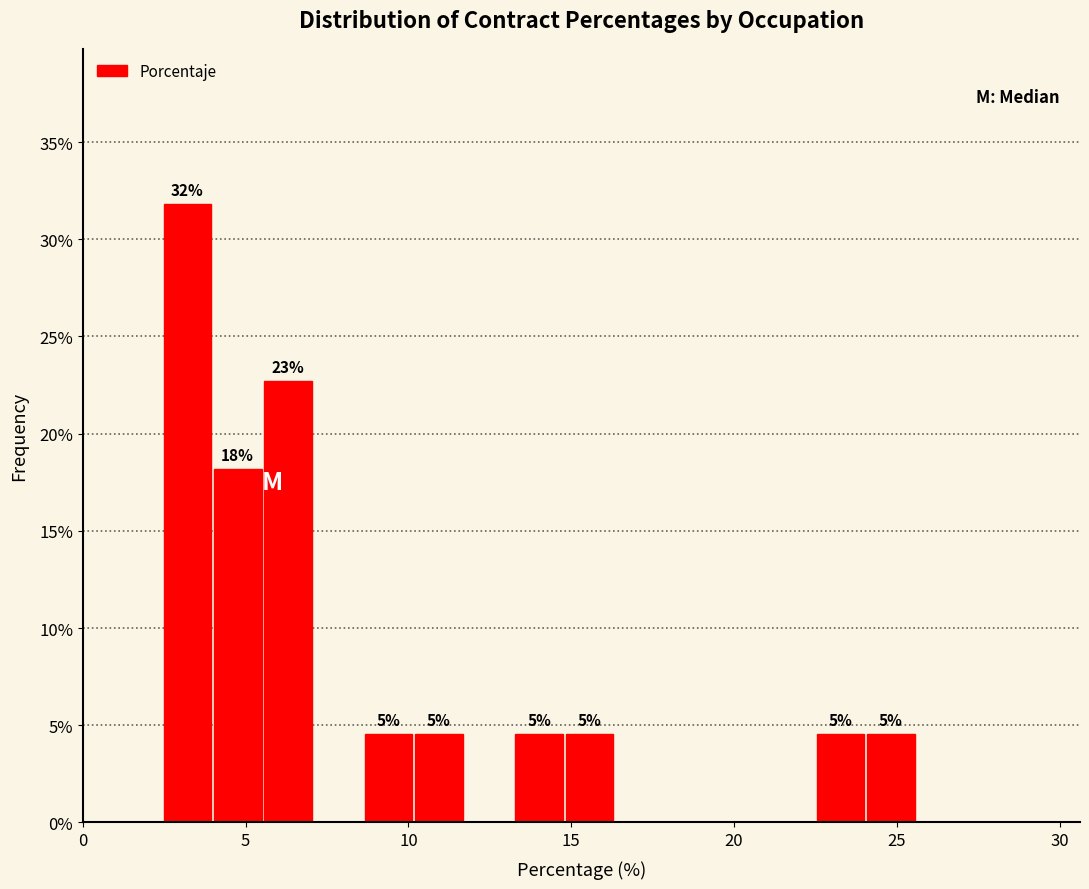

Read against the x-axis, roughly where is the centre of the tallest bar?

3.0